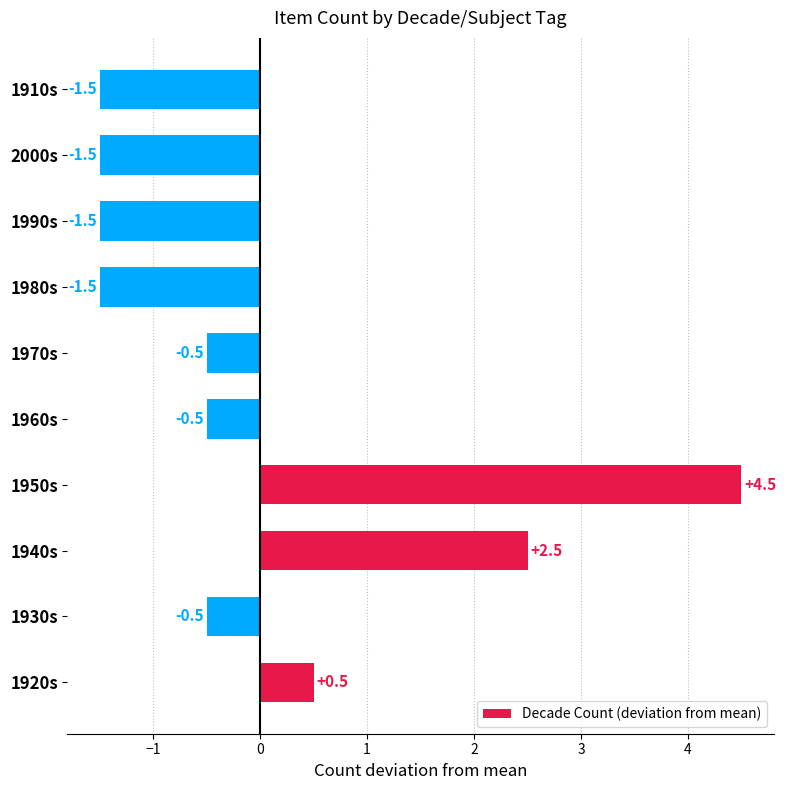

Reading top to bottom, what are all the values shown in this chart?

-1.5	-1.5	-1.5	-1.5	-0.5	-0.5	4.5	2.5	-0.5	0.5